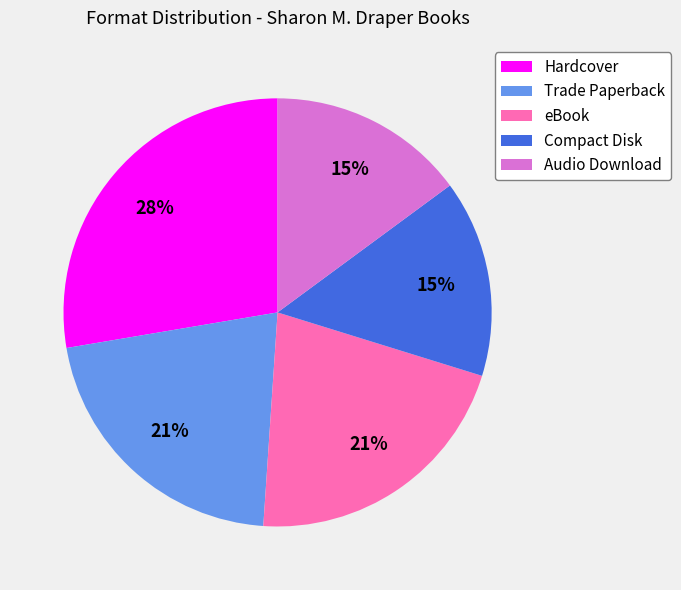

To the nearest percent, what portion does Hardcover represent?

28%